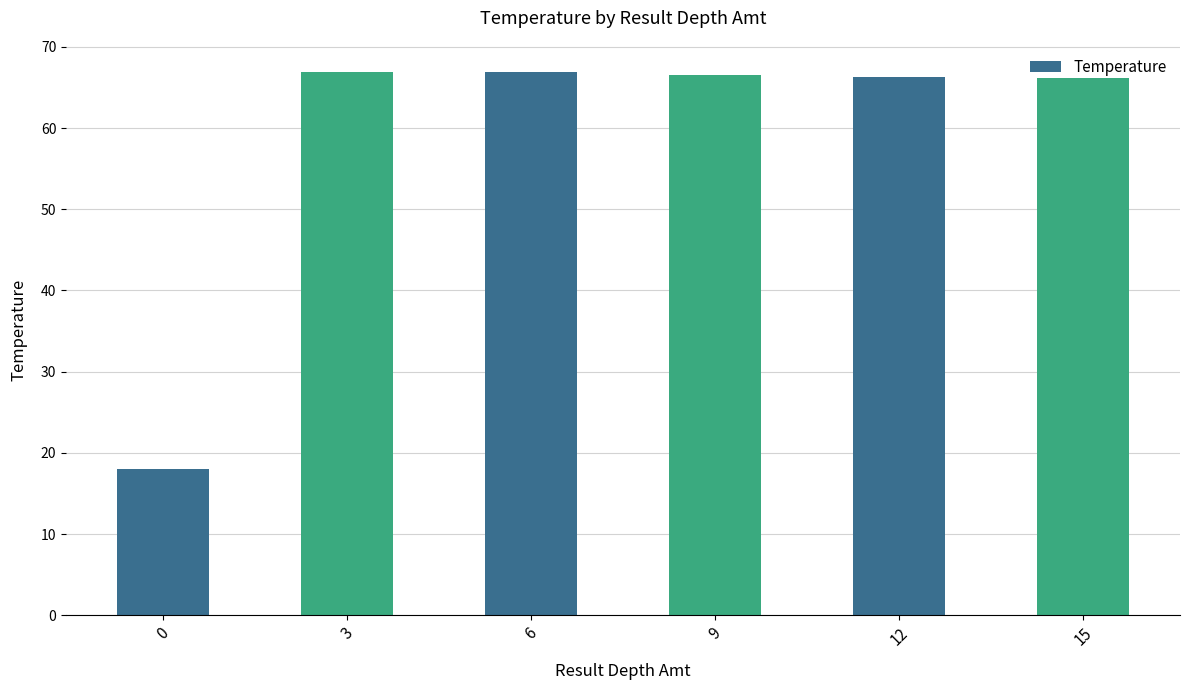

What is the value of the 4th bar from the left?

66.5